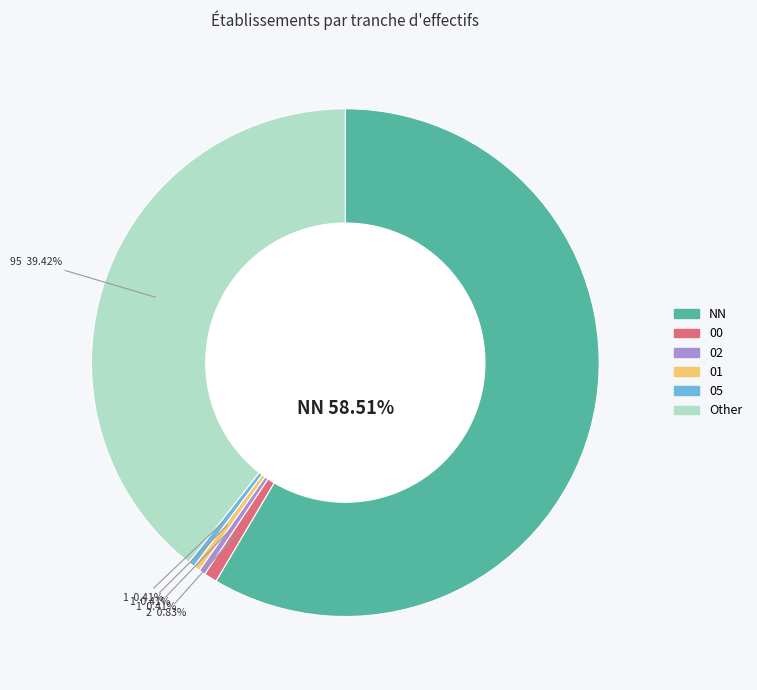

The 05 slice represents 0% of the pie. True or false?

True